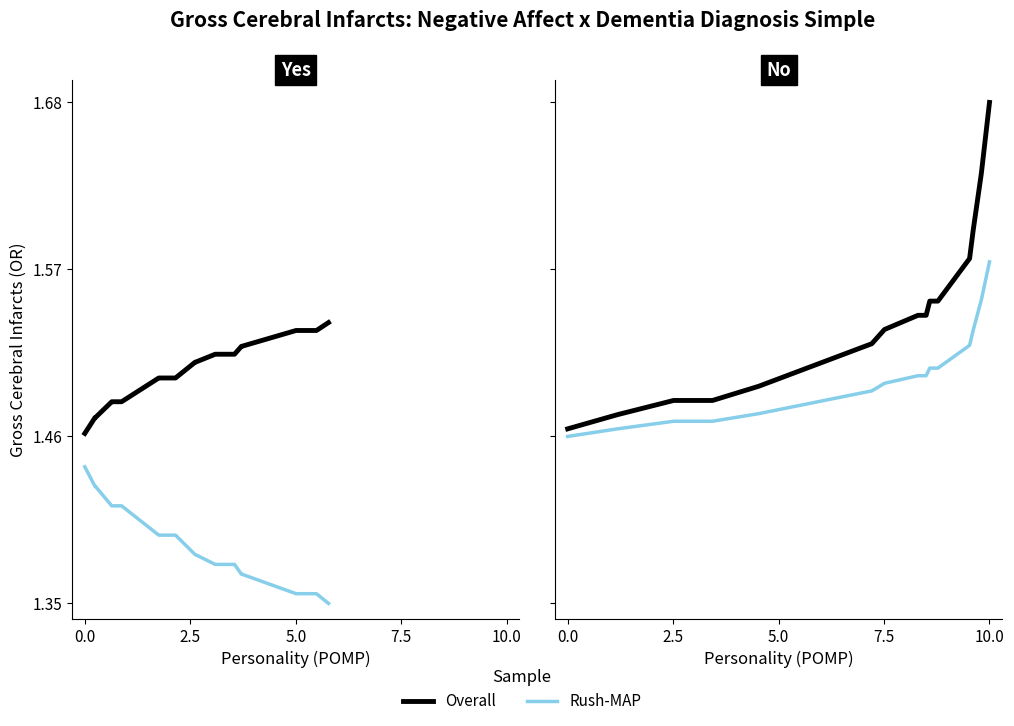

How many Rush-MAP values are between 1 and 2?

17